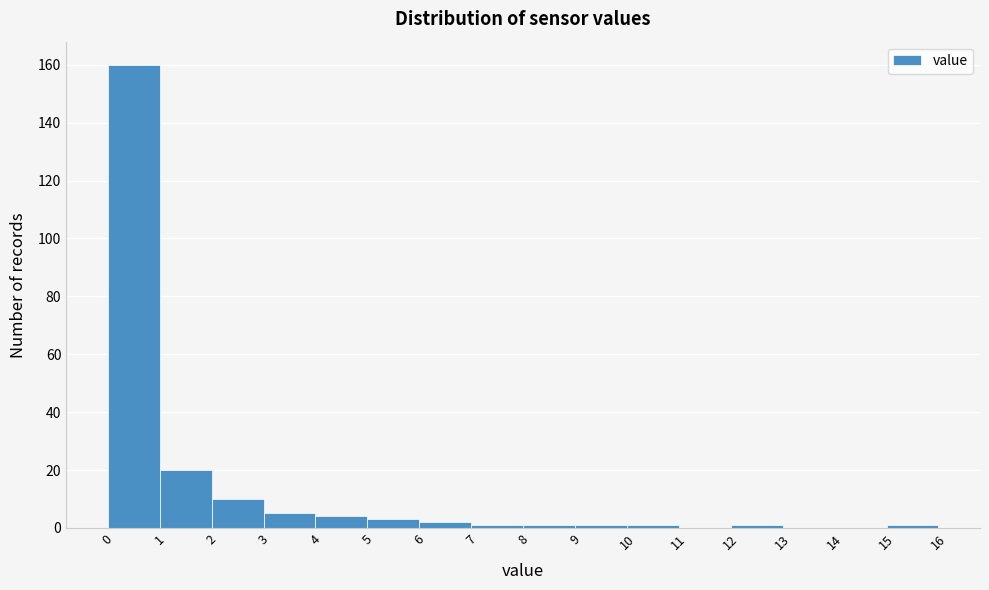

What is the height of the bar covering 3 to 4 on the x-axis? The values are not printed on the chart, so give them approximately, as read against the axis.

6